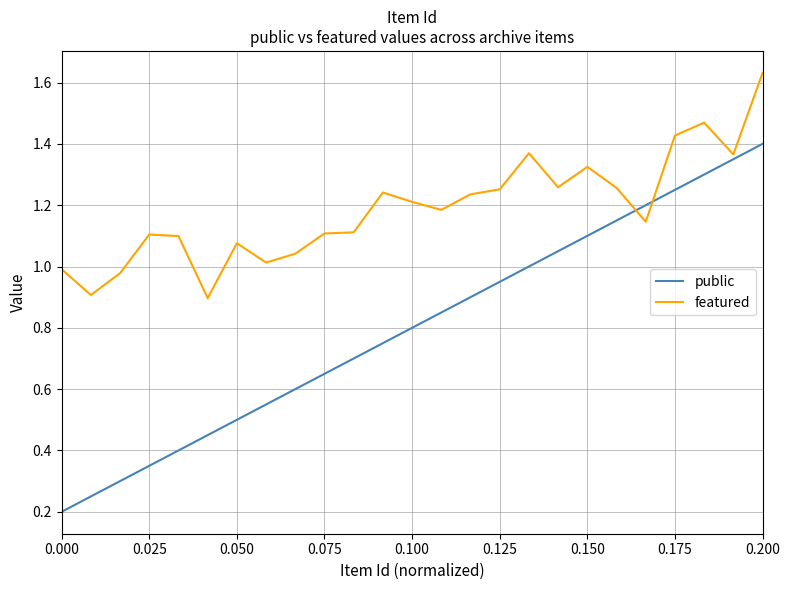

Which series has the largest total across all categories?

featured